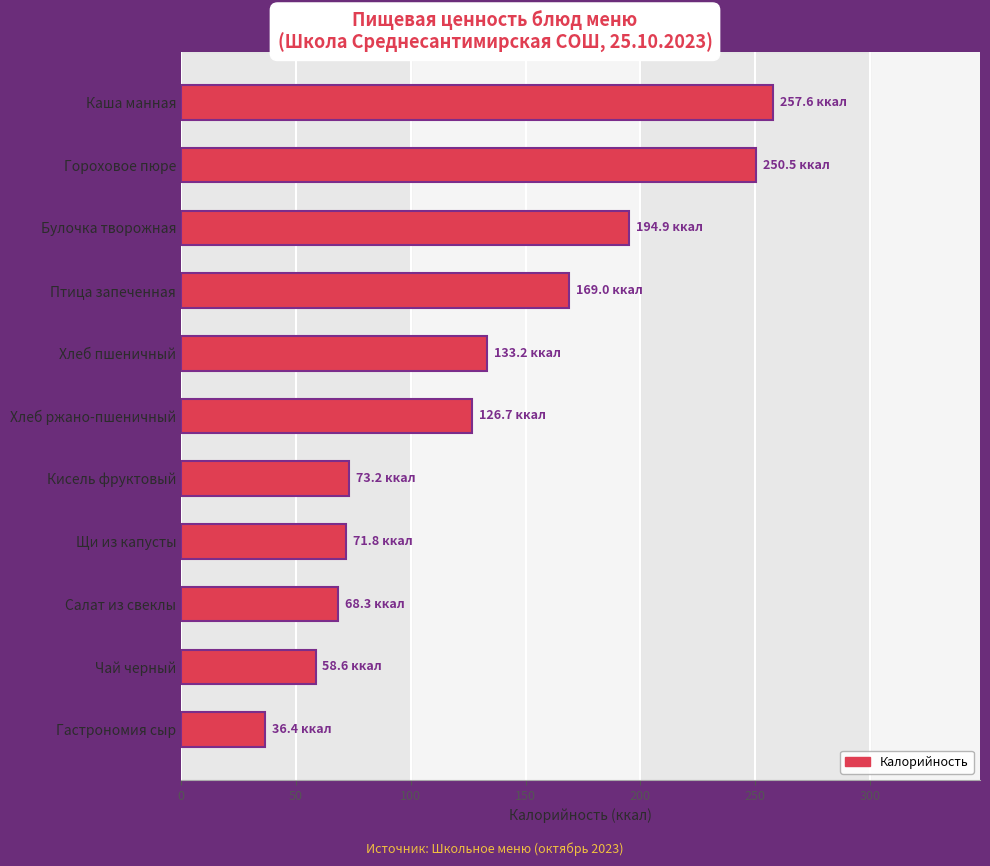

What is the average value?

130.9